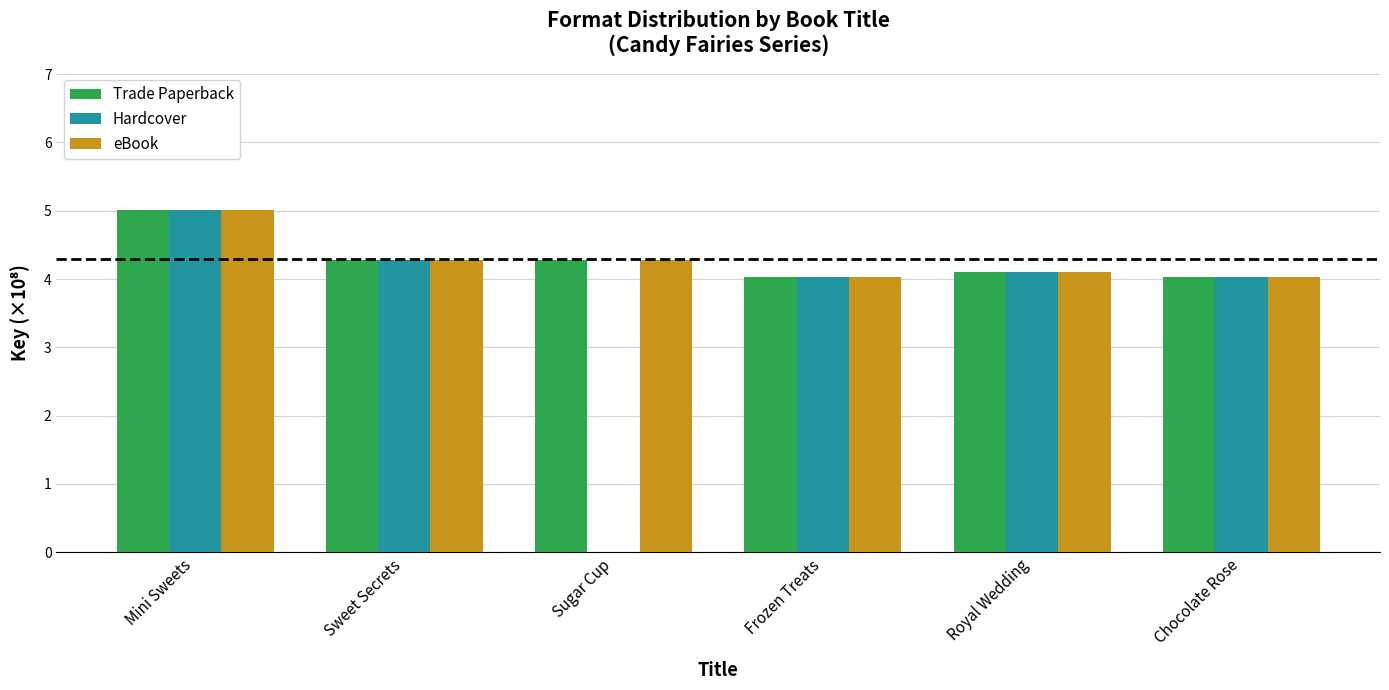

Which series has the largest range (max minus min)?

Hardcover